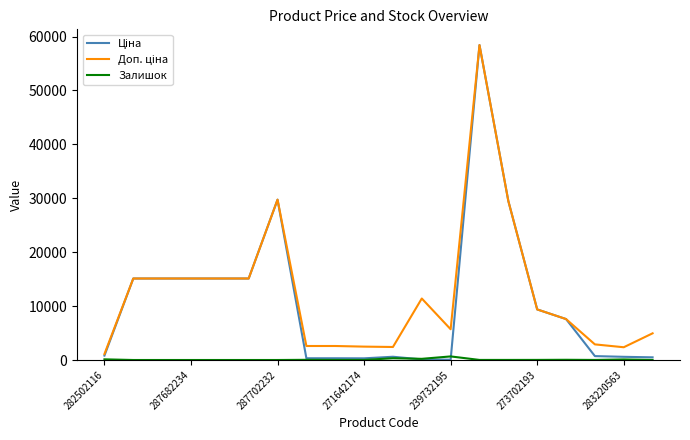

What is the greatest value displayed?

58426.5